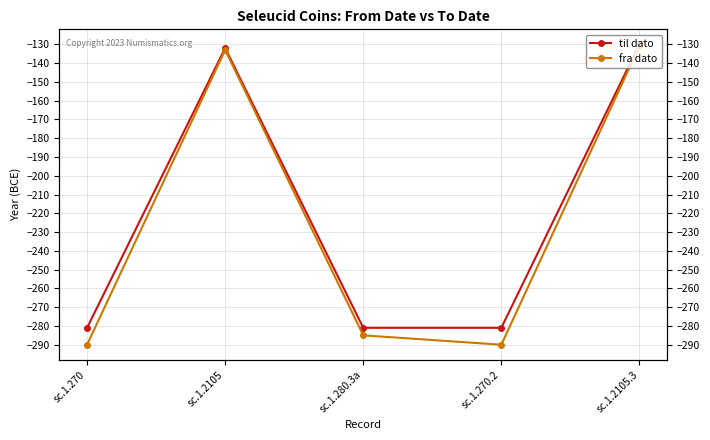

Reading left to right, extract all data points from this chart.

til dato: -281	-132	-281	-281	-130
fra dato: -290	-133	-285	-290	-131